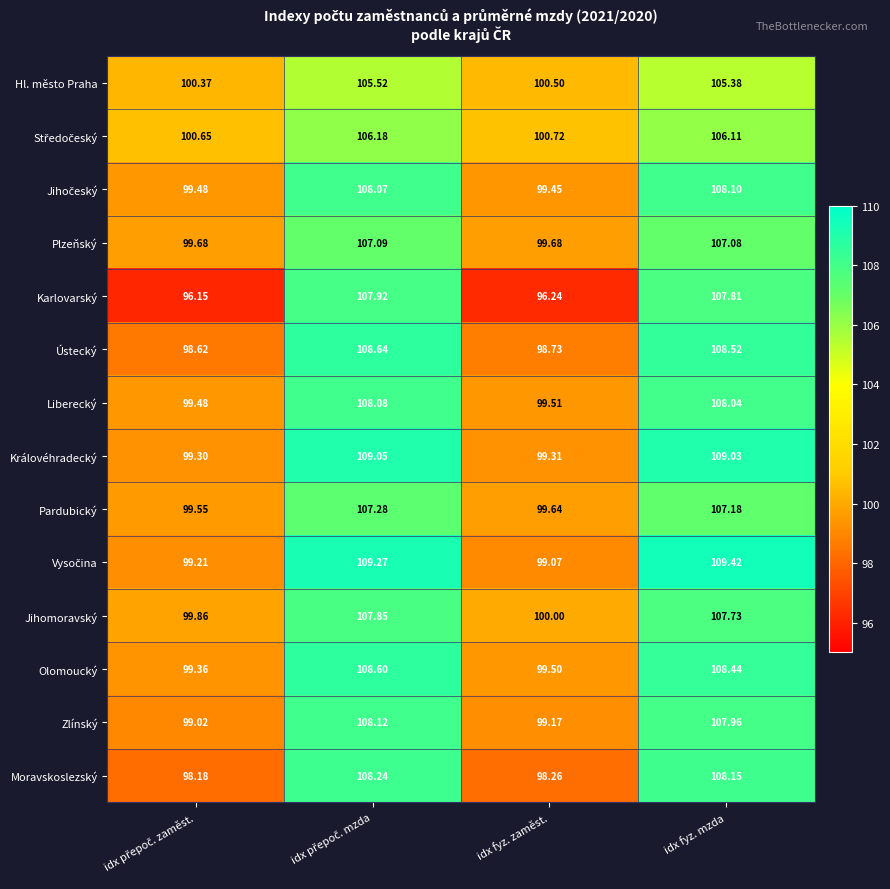

Which label corresponds to the largest value in the chart?

idx fyz. mzda